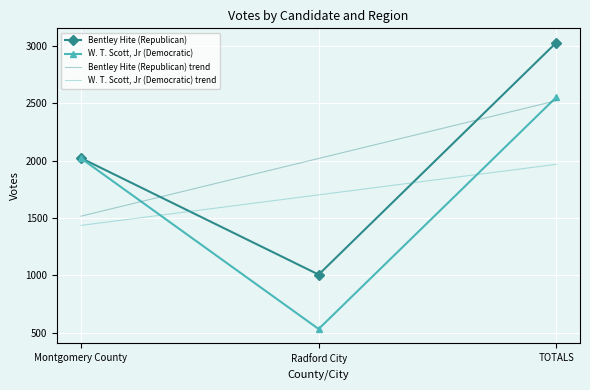

What is the total value across all series at Montgomery County?

6989.7